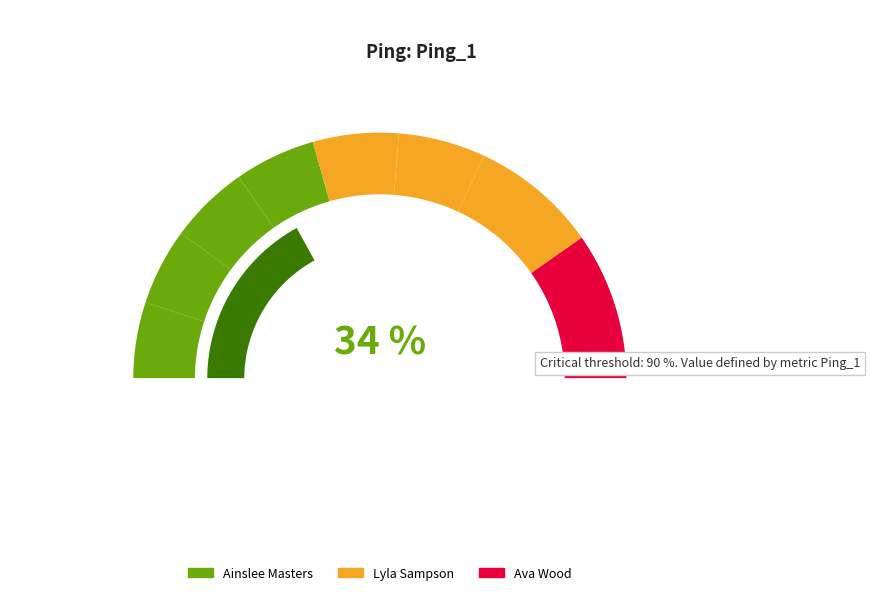

Does Ainslee Masters account for over 50% of the chart?

No